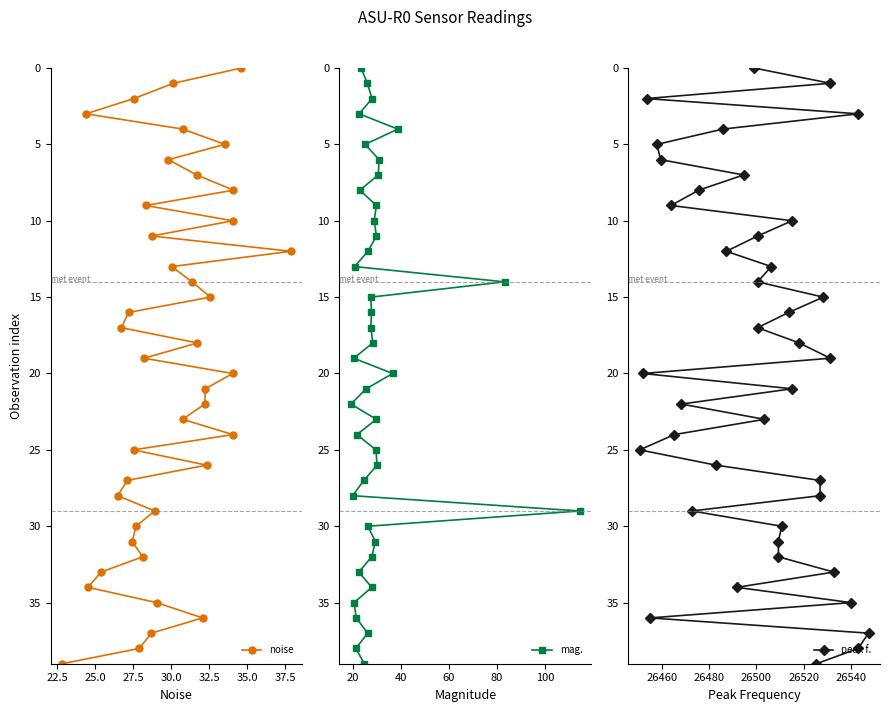

Does the chart display data point markers on the line(s)?

Yes